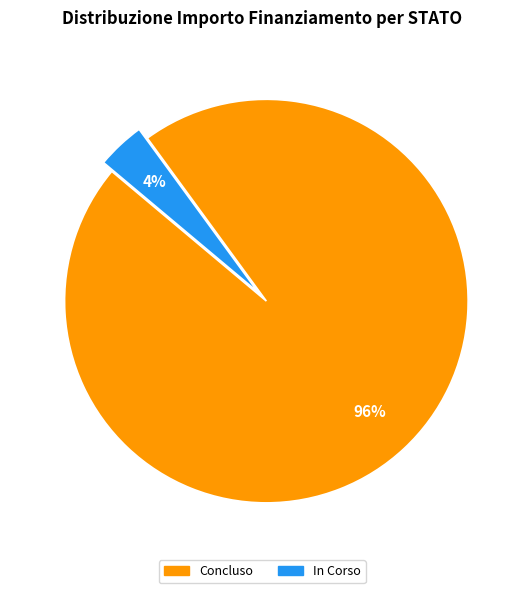

To the nearest percent, what is the average slice percentage?

50%